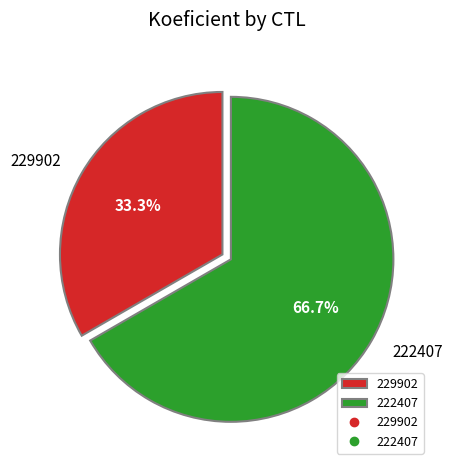

Which category accounts for the majority?

222407